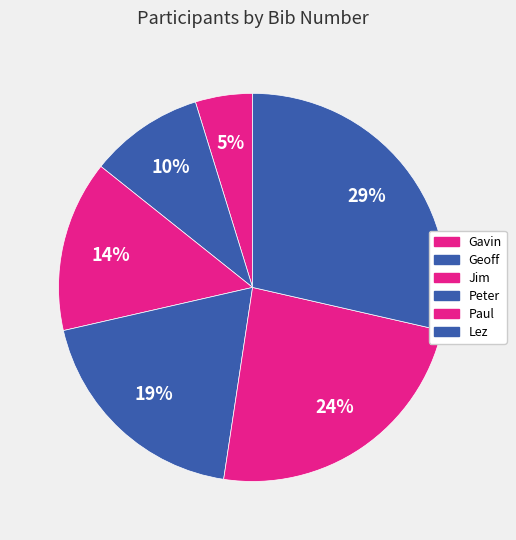

Is Gavin the majority of the pie?

No